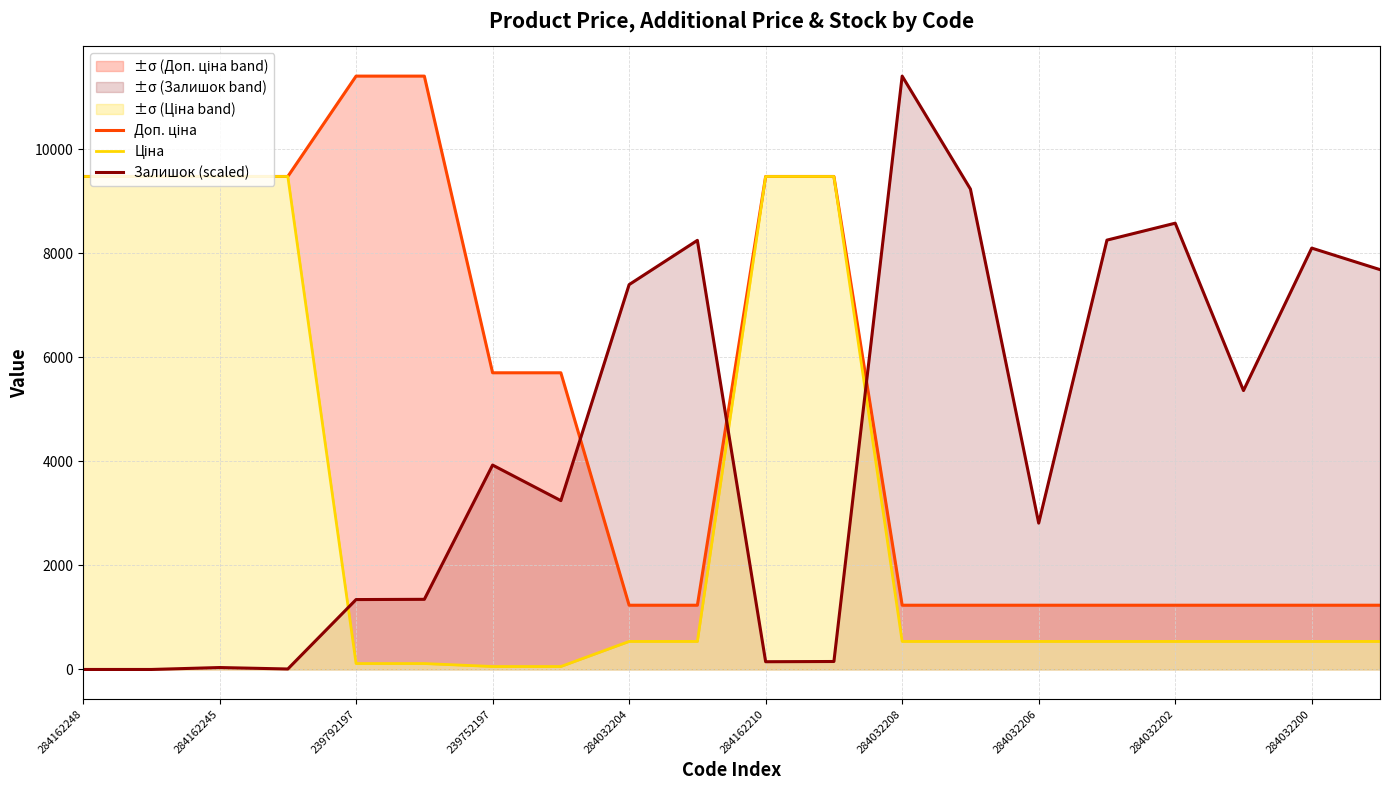

True or false: Доп. ціна and Ціна intersect in this chart.

False